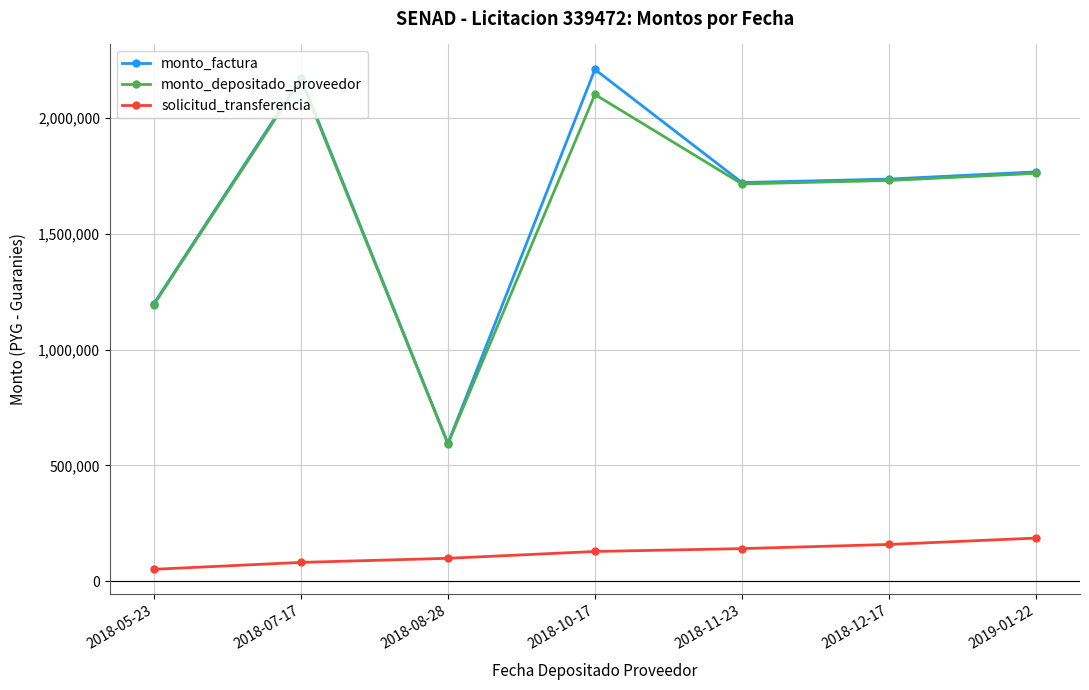

True or false: monto_factura has a value of 897462 at 2018-12-17.

False